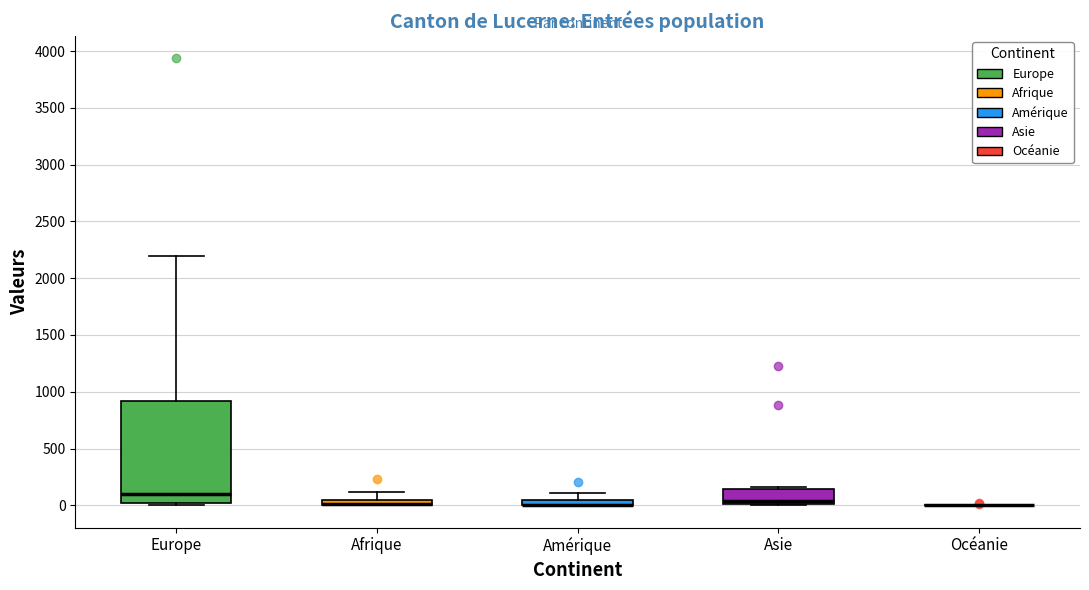

Which box is the tallest, from its lower edge to its upper edge?

Europe